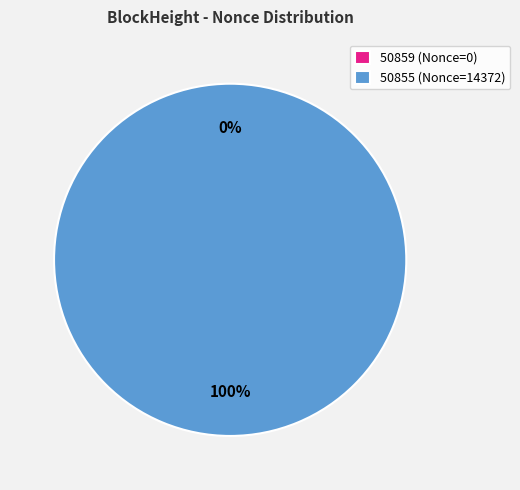

Which has a higher value, 50855 or 50859?

50855